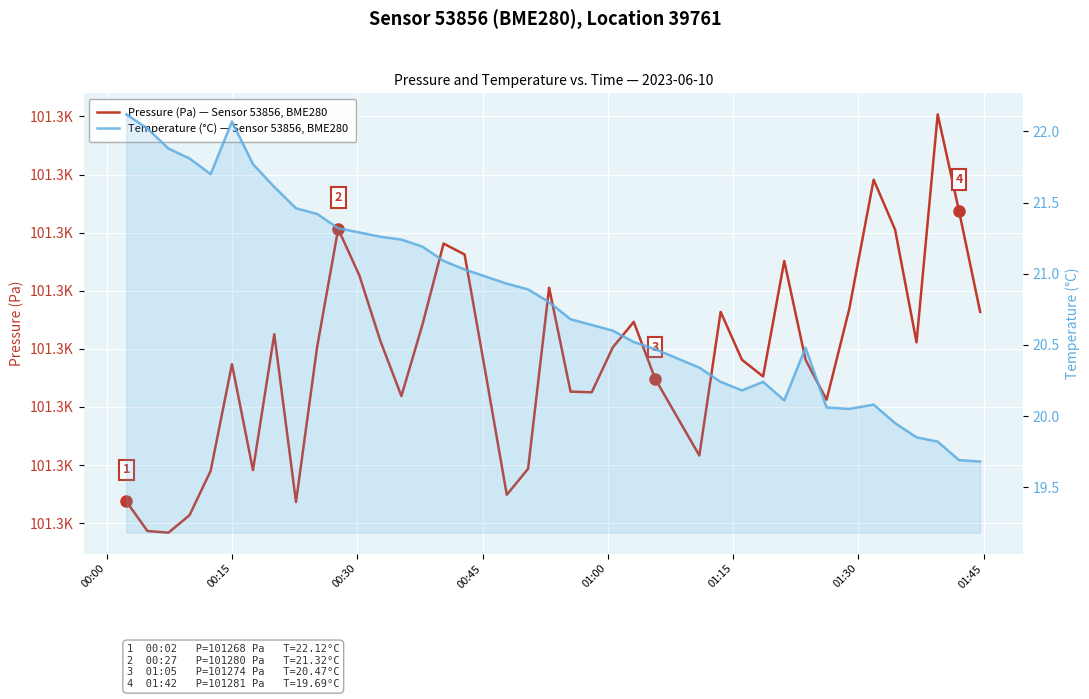

The value of Temperature (°C) — Sensor 53856, BME280 at 31 is 35.9. True or false?

False